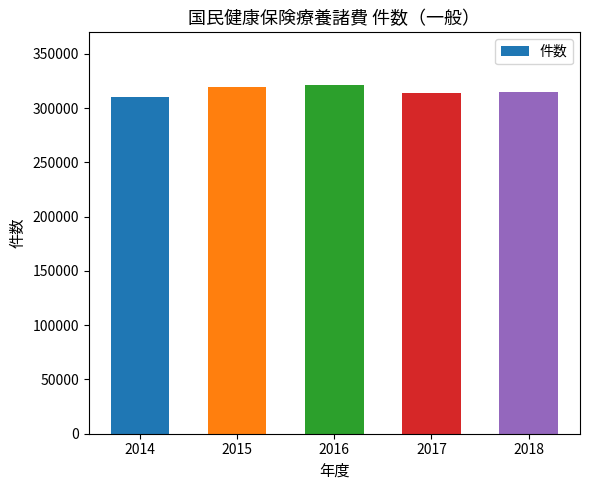

Between 2016 and 2014, which is larger?

2016